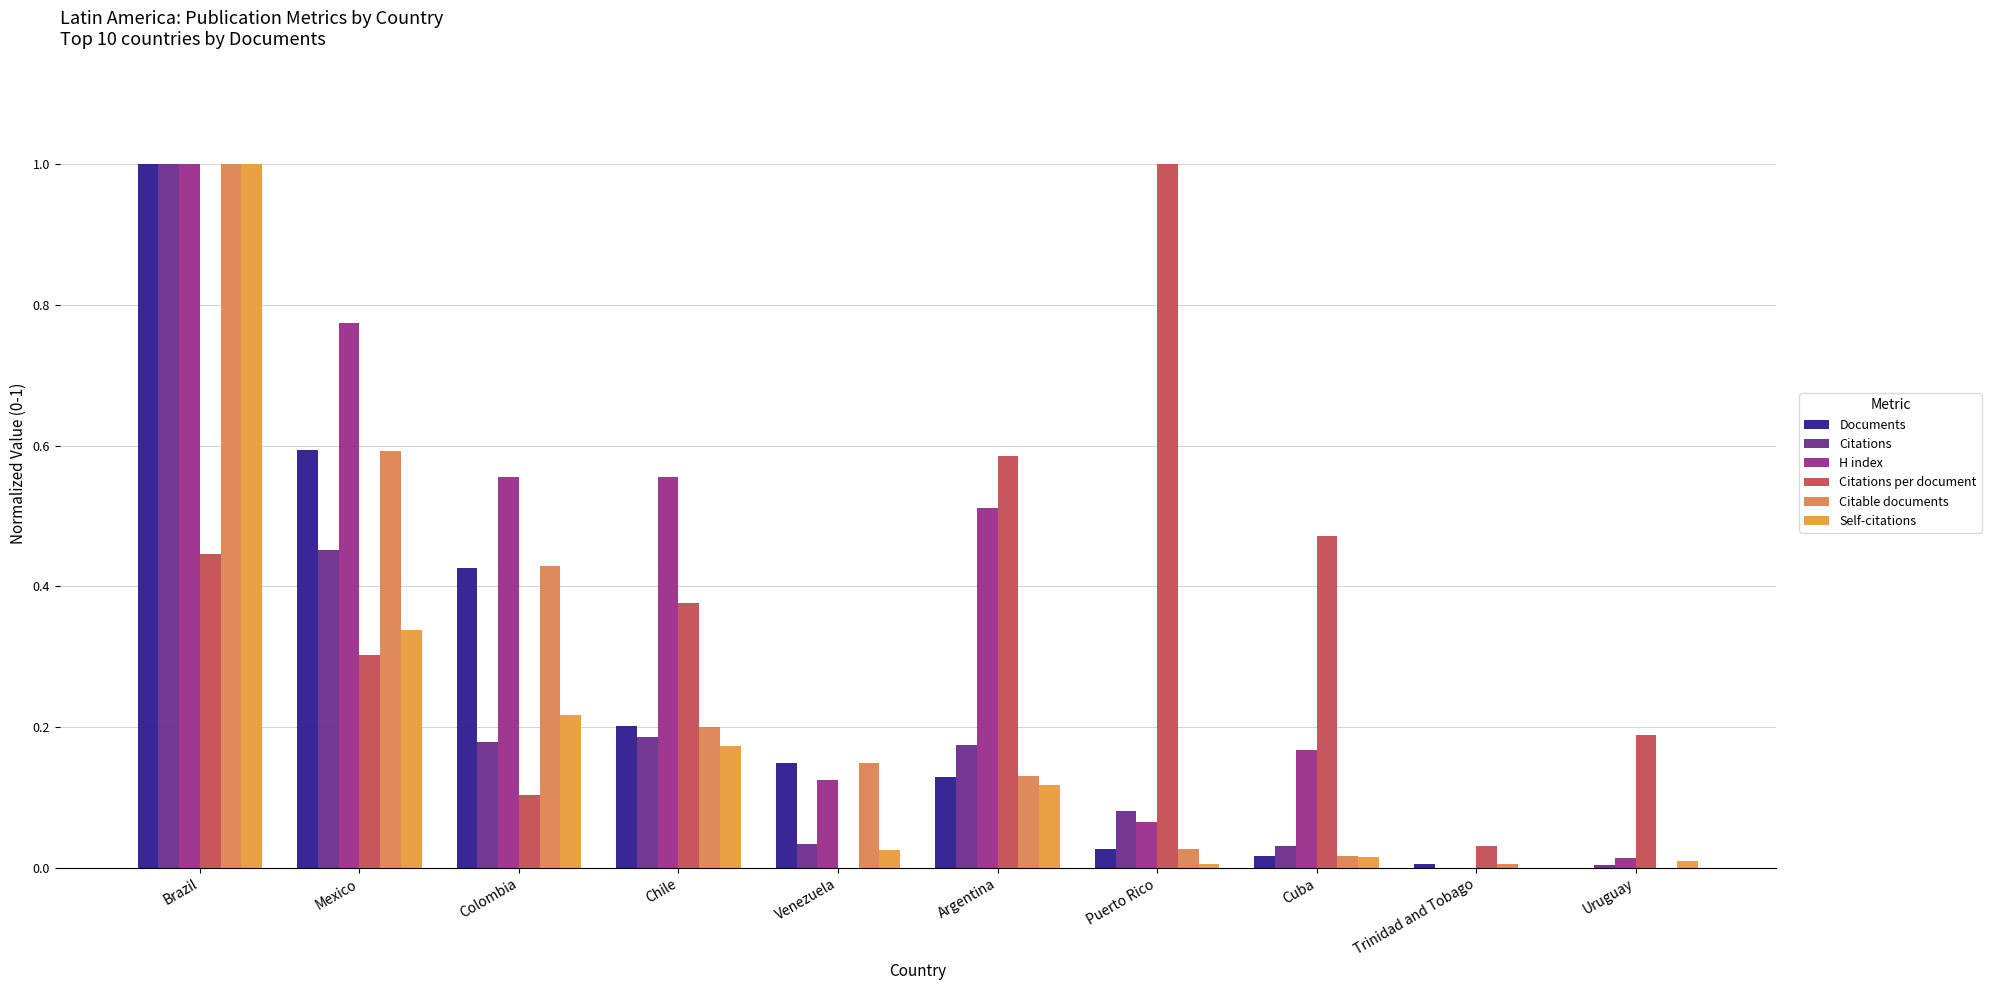

What are all the series names shown in the legend?

Documents, Citations, H index, Citations per document, Citable documents, Self-citations